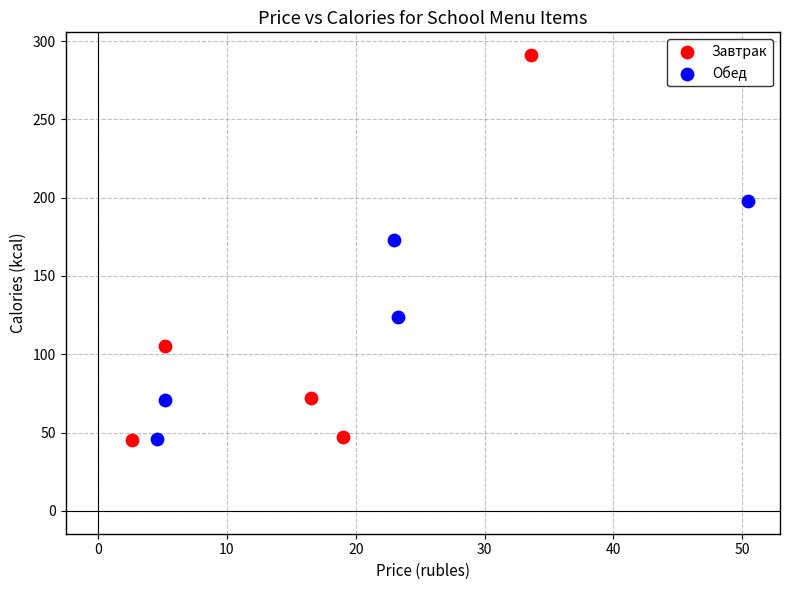

Which series contains the highest Y value?

Завтрак